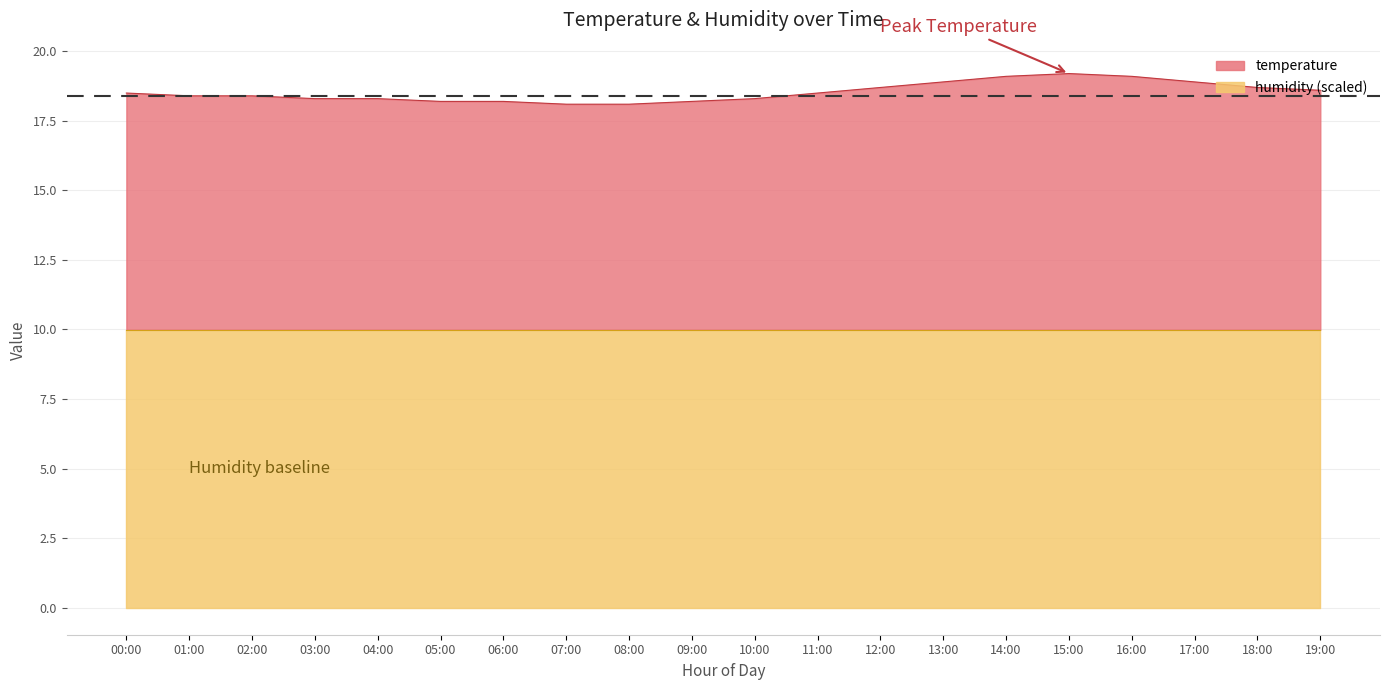

What is the label of the 5th point from the right?

15:00